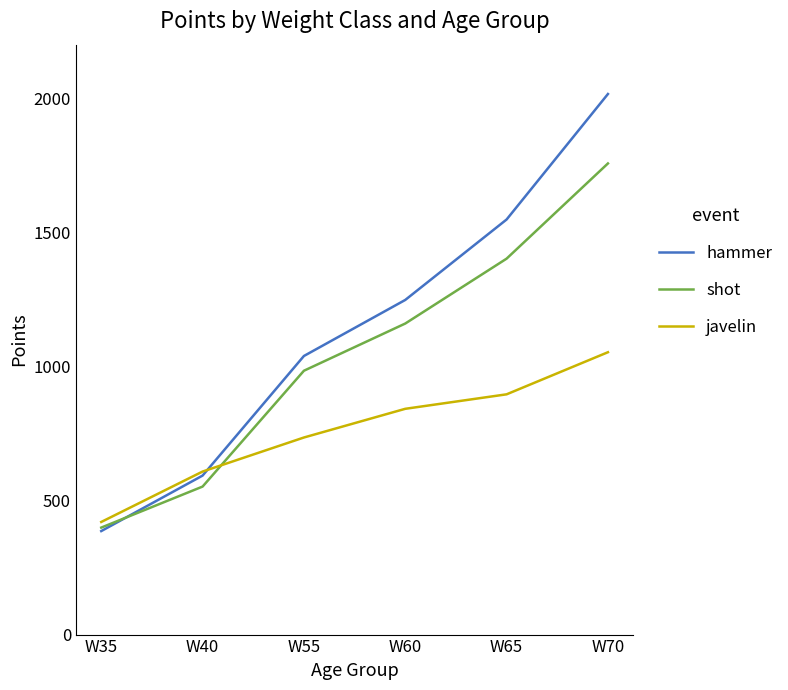

The javelin series shows 1256 at W65. True or false?

False